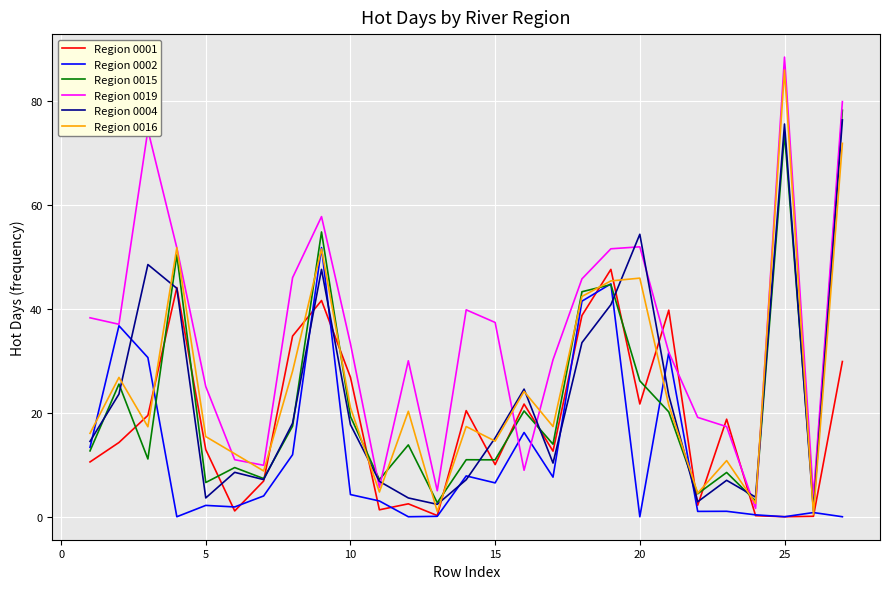

Rank the series by their maximum value, from lowest to highest.

Region 0001, Region 0002, Region 0004, Region 0015, Region 0016, Region 0019